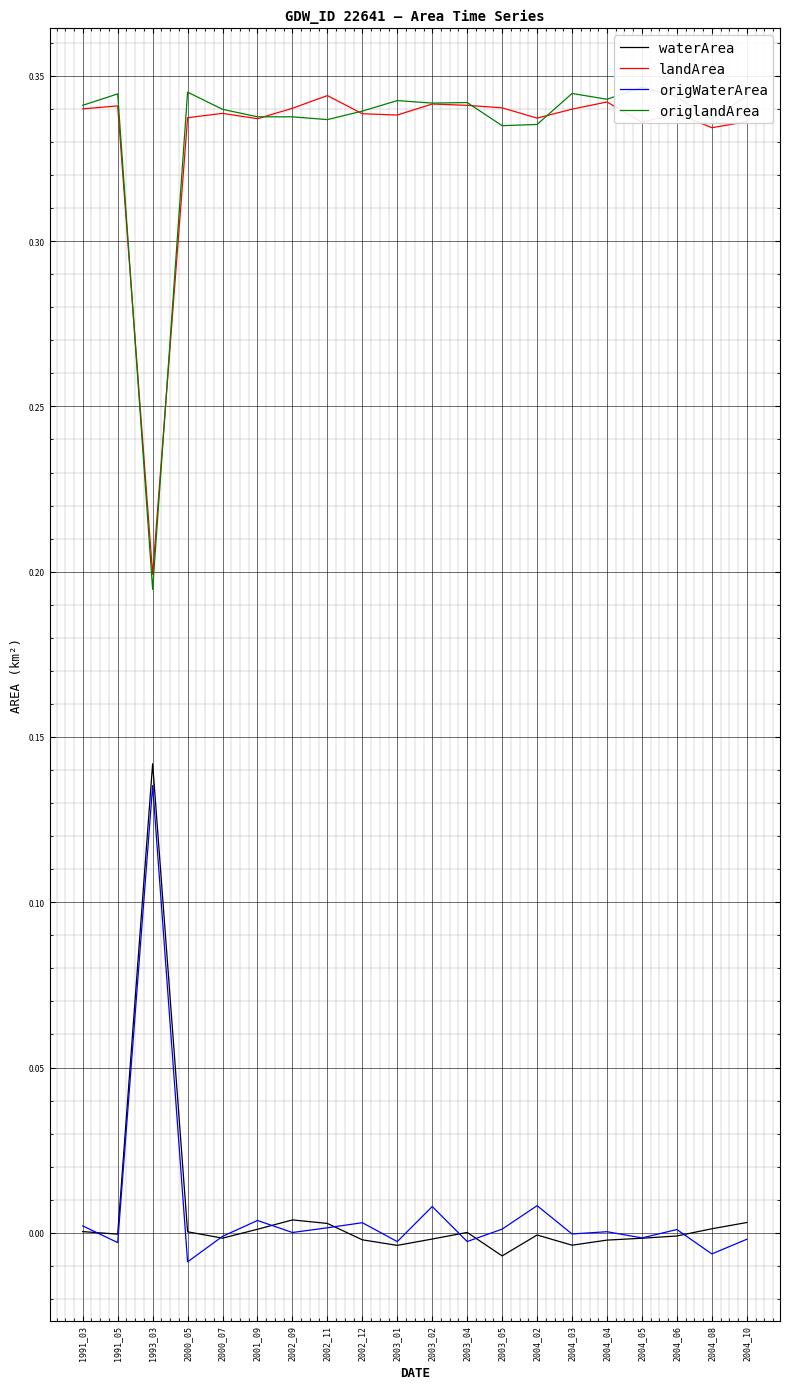

At which category does origWaterArea reach its first local valley?

1991_05